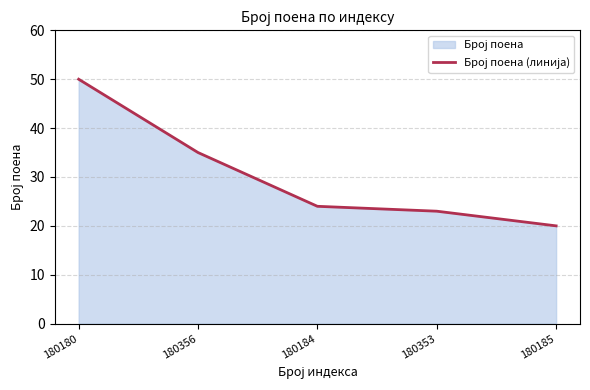

Does the chart have visible grid lines?

Yes